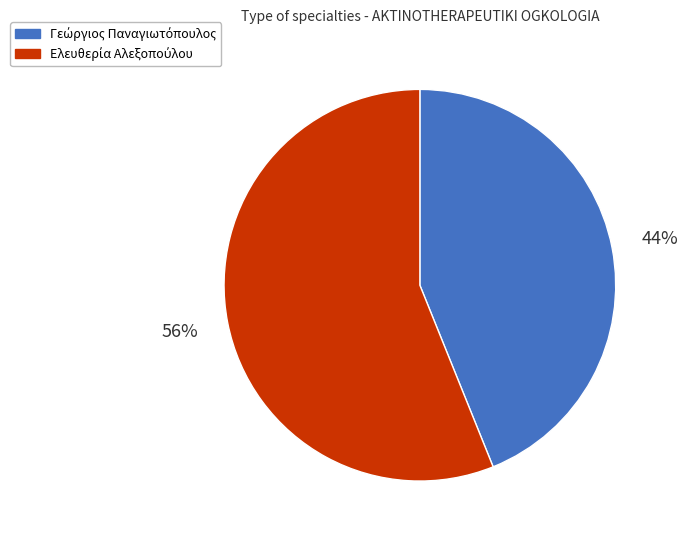

Is there any slice that represents more than half of the pie?

Yes